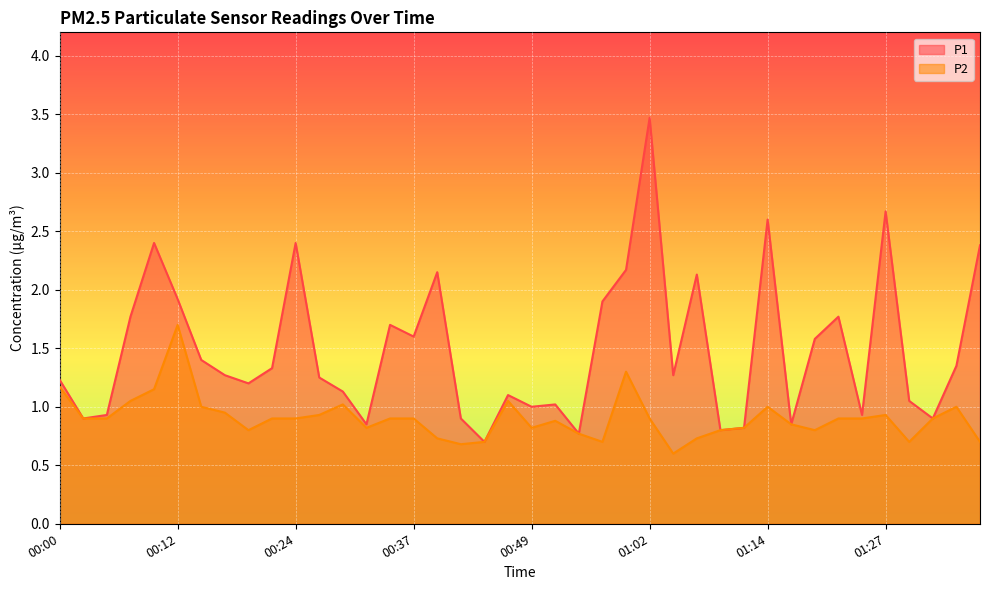

How many series are shown in this chart?

2